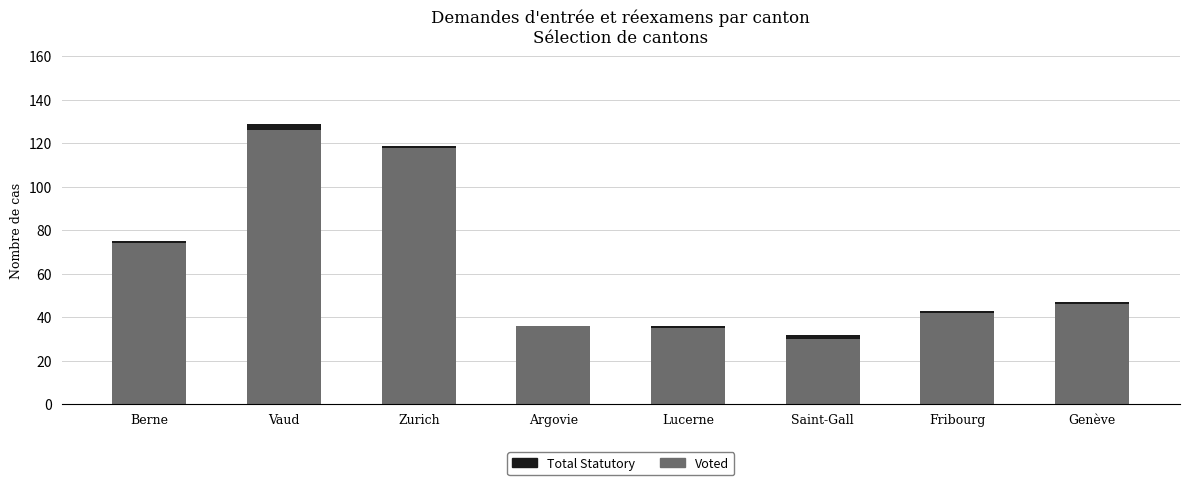

At which category is the sum across all series the highest?

Vaud